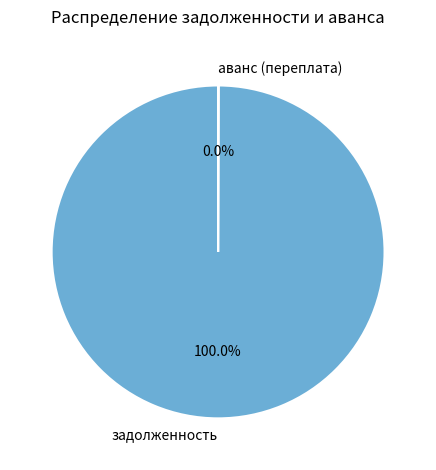

What is the largest slice in the pie chart?

задолженность